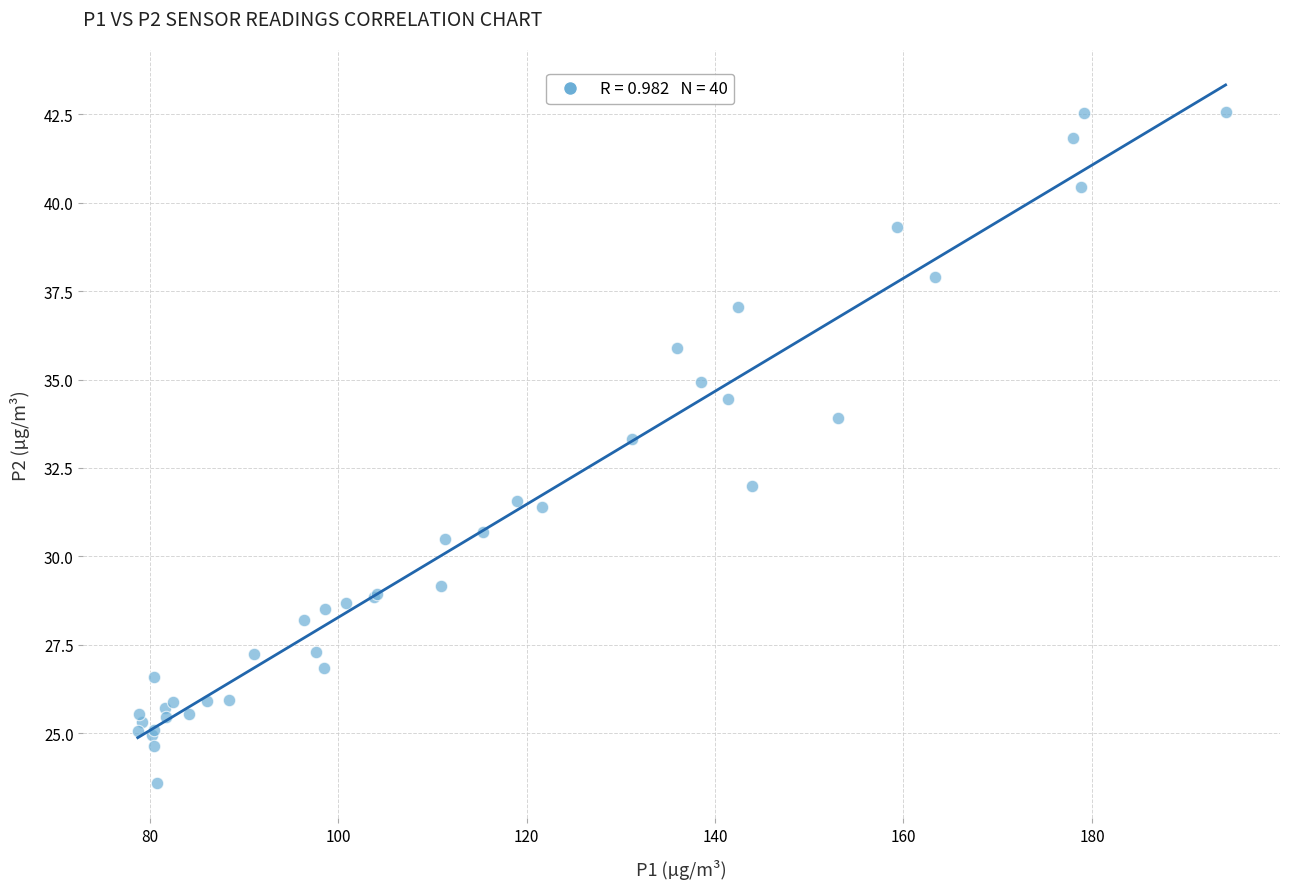

What Y value in the scatter plot is closest to 33?

33.3